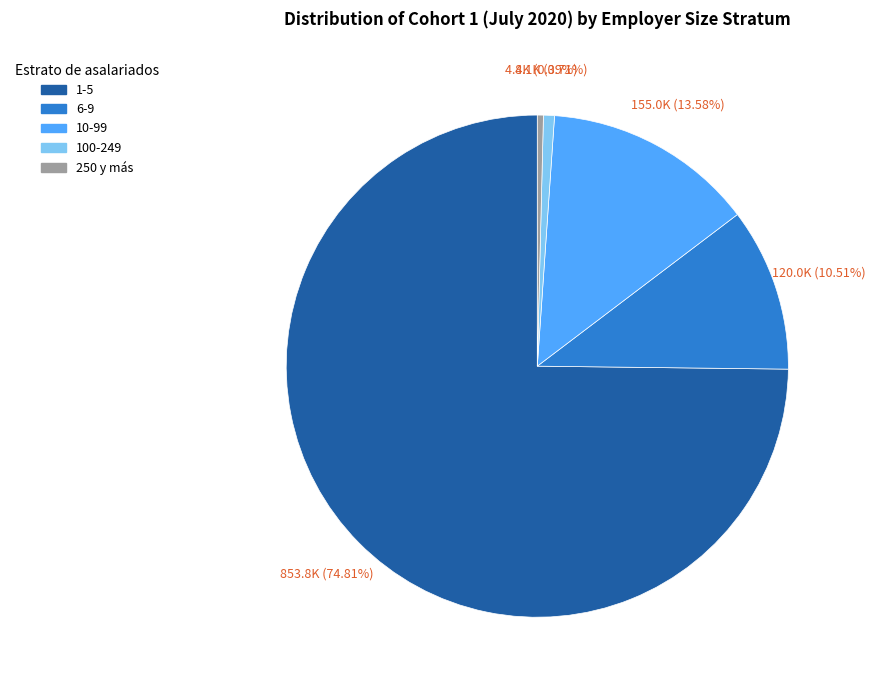

To the nearest percent, what percentage of the pie is 6-9?

11%